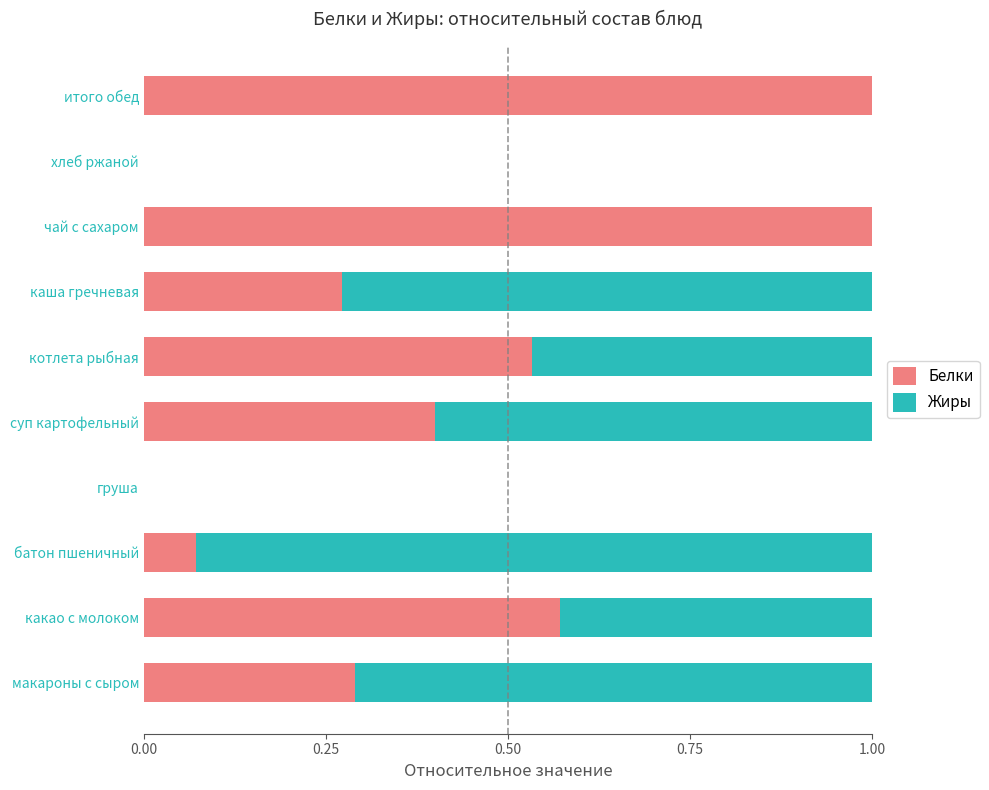

What is the total value across all series at макароны с сыром?

1.0